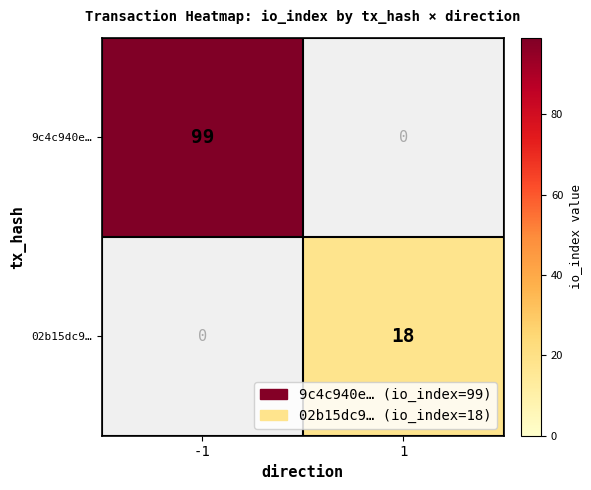

Which category has the lowest value across all series?

1